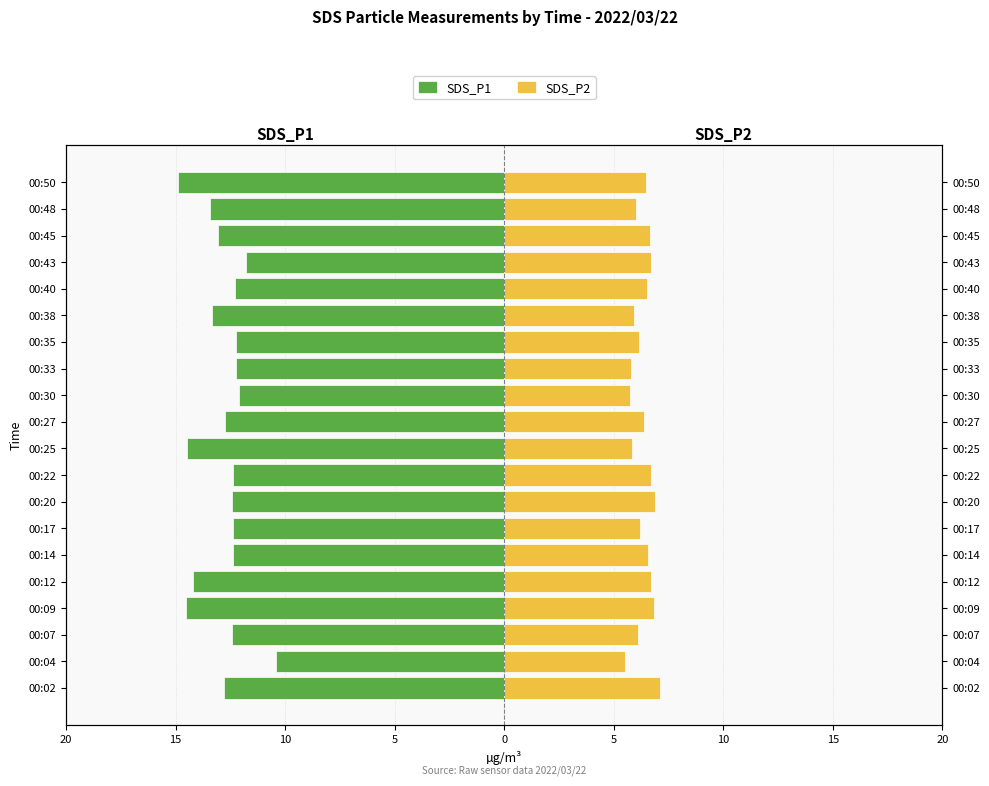

How many bars are there in total?

40